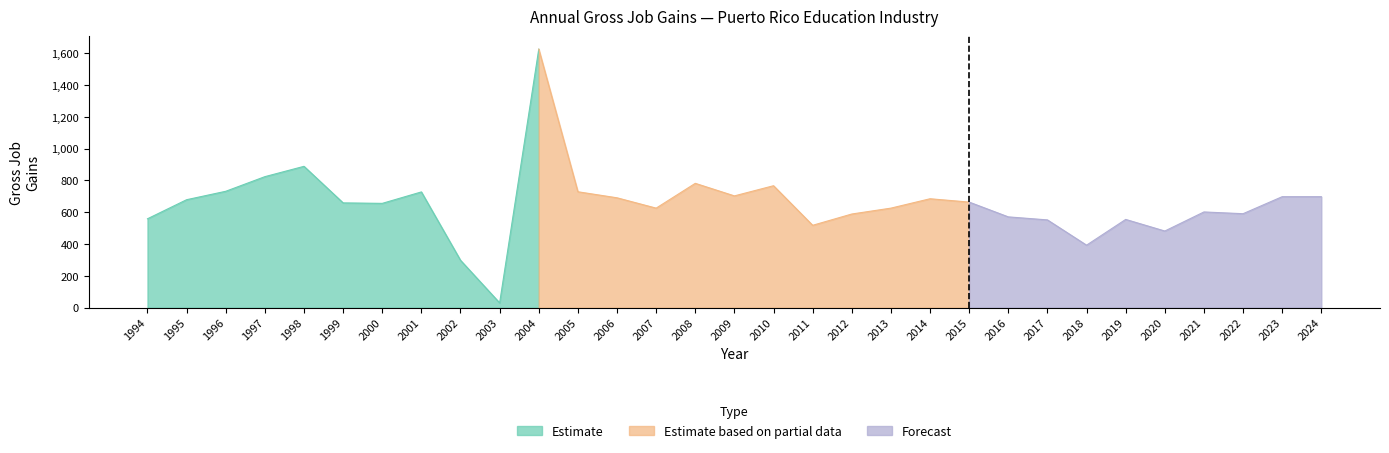

How many interior local peaks does the Gross Job Gains series have?

8